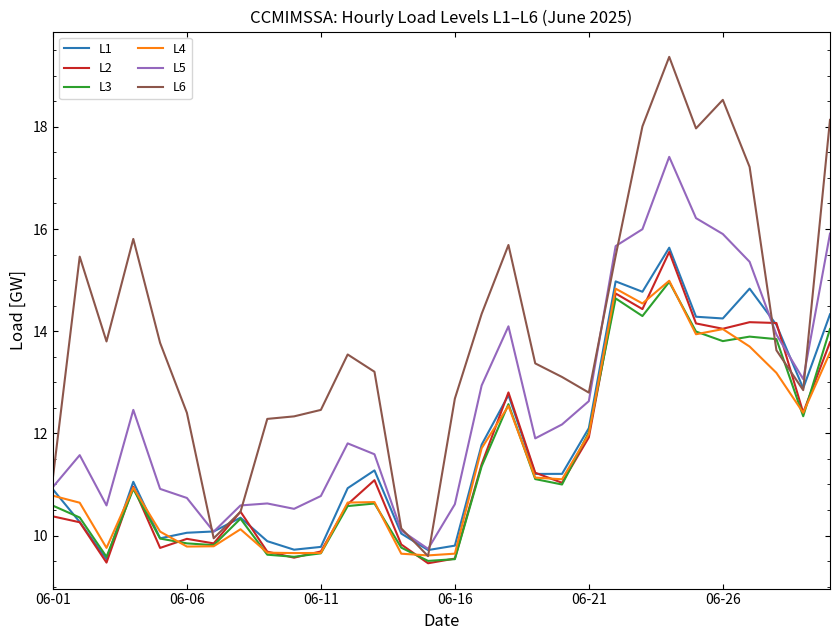

Which series has the widest spread of values?

L6